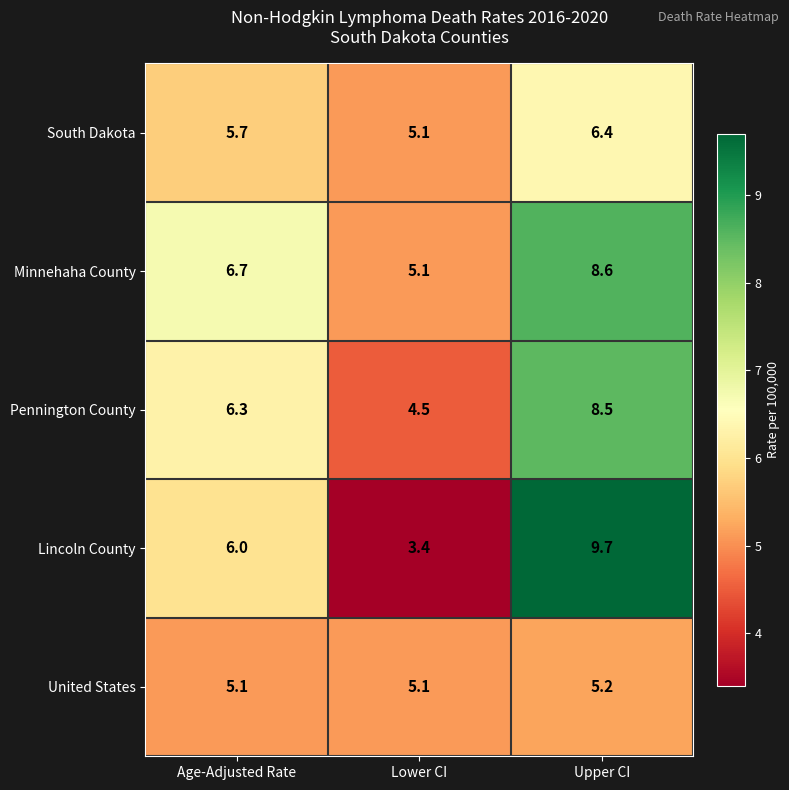

What is the greatest value displayed?

9.7